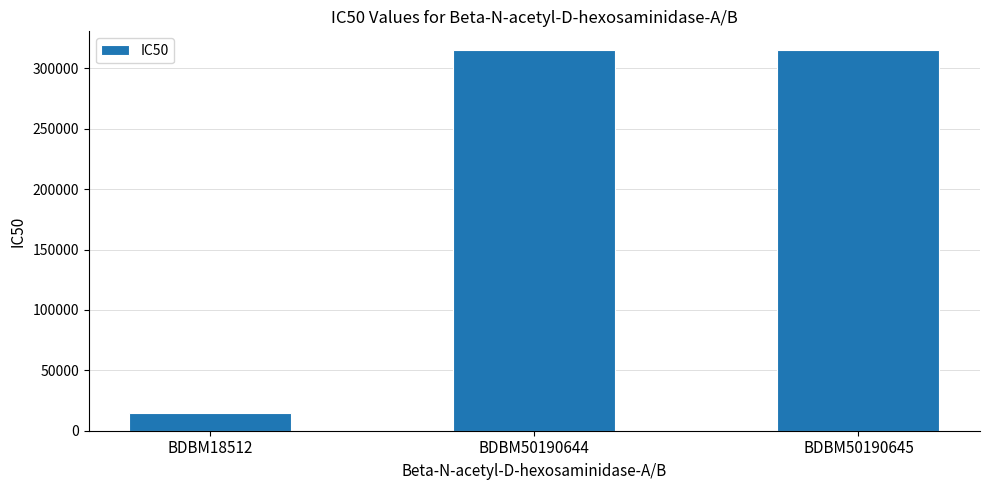

Between BDBM18512 and BDBM50190644, which is larger?

BDBM50190644